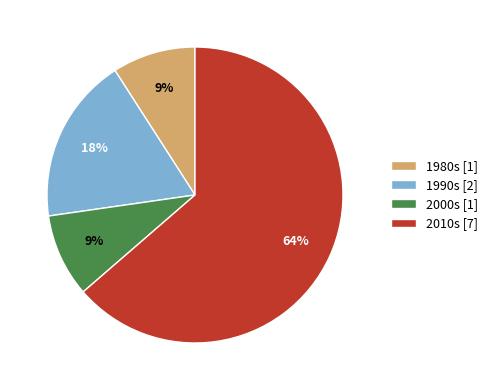

How many slices are in this pie chart?

4